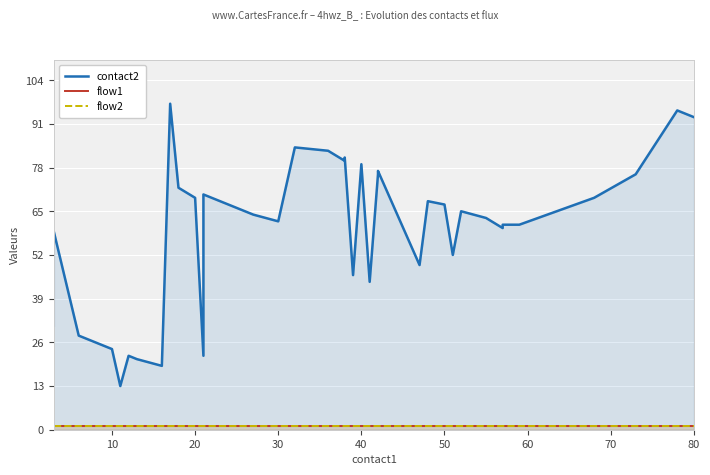

What is the minimum value for contact2?

13